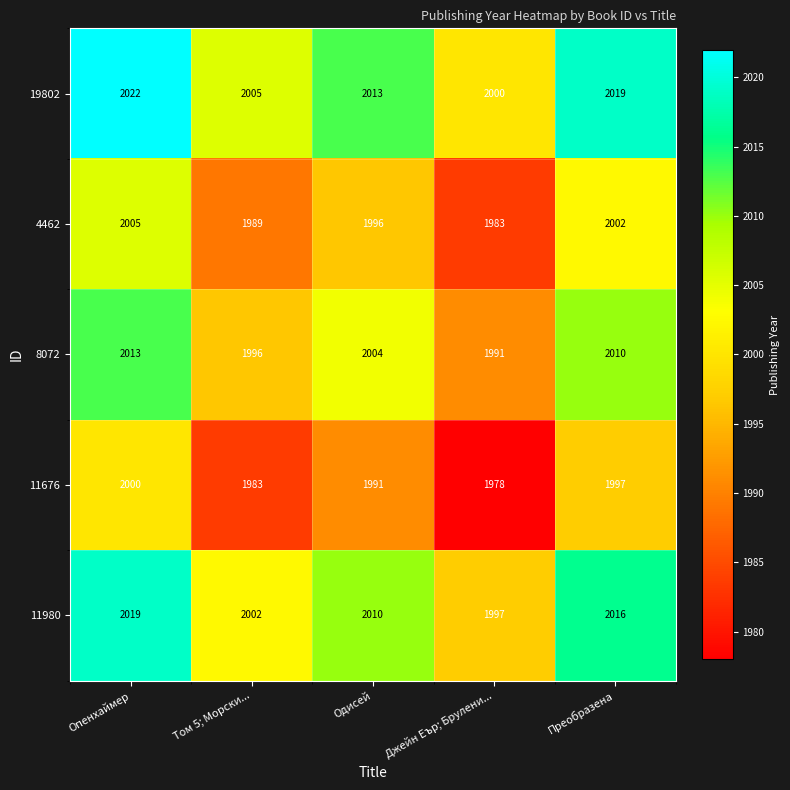

What is the average value of the 11980 series?

2009